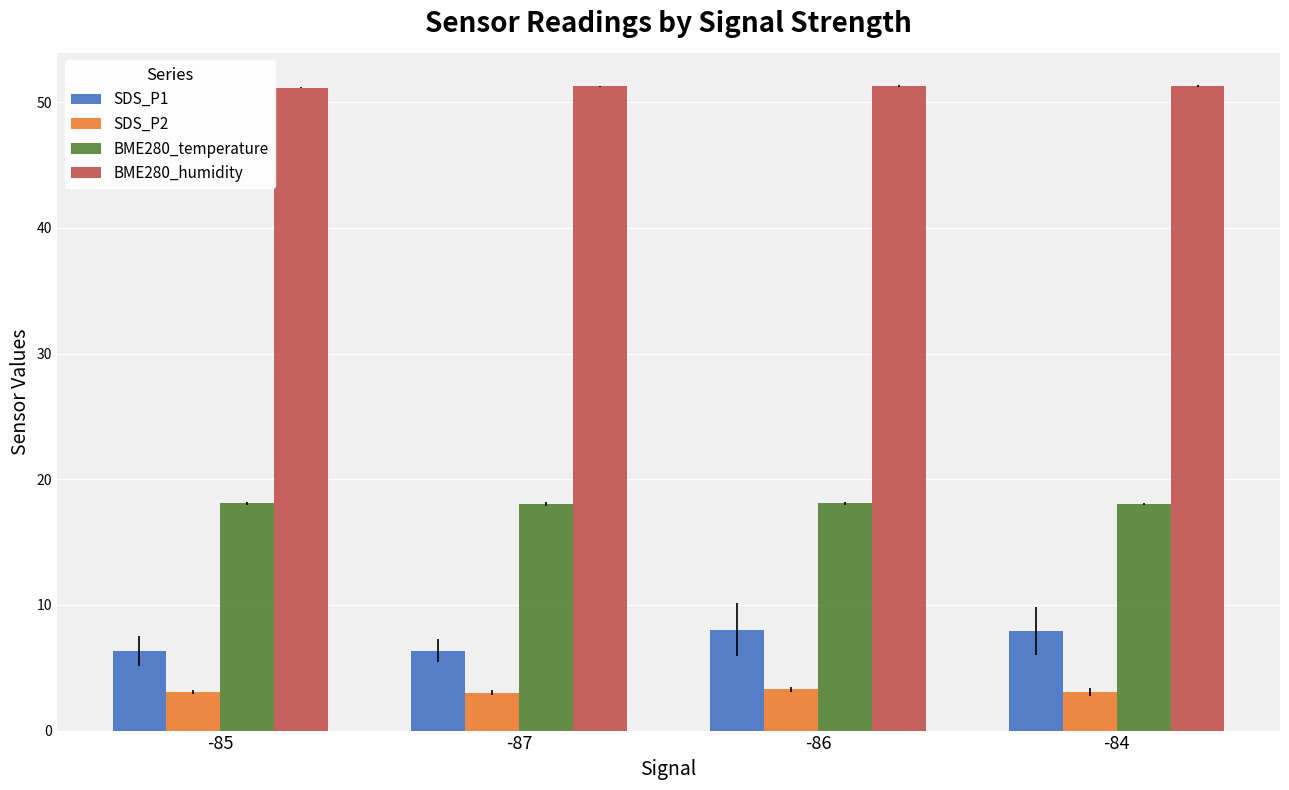

What is the highest value of the BME280_humidity series?

51.3